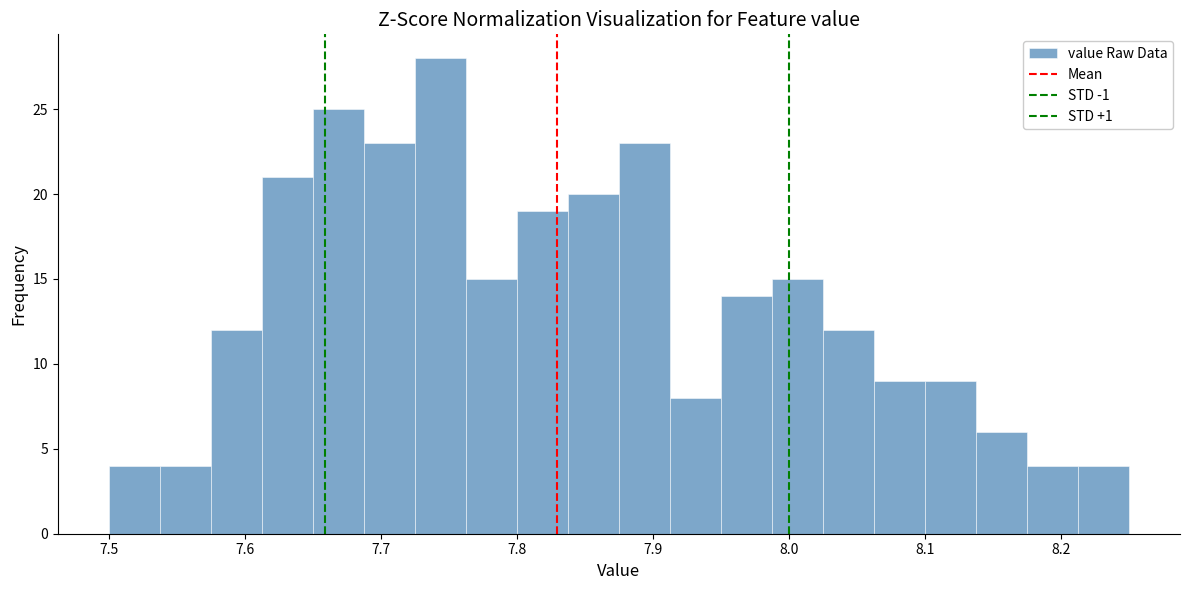

Around what value on the x-axis is the tallest bar? Give the approximate position of its centre, as read against the axis.

7.74